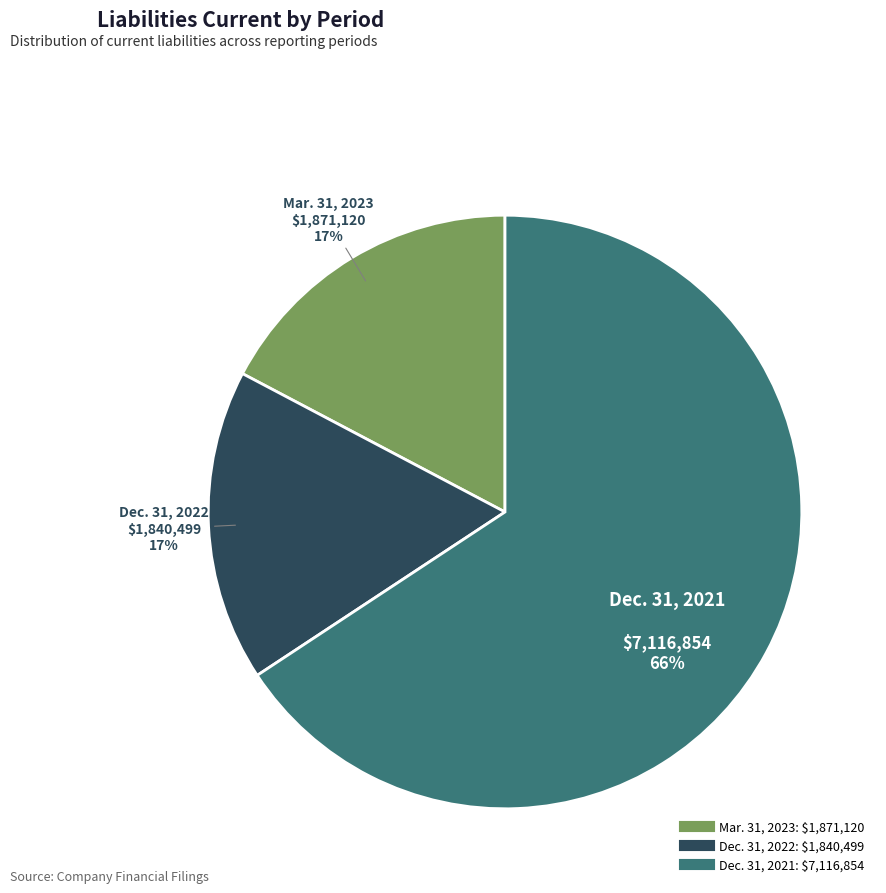

The Mar. 31, 2023 slice represents 17% of the pie. True or false?

True